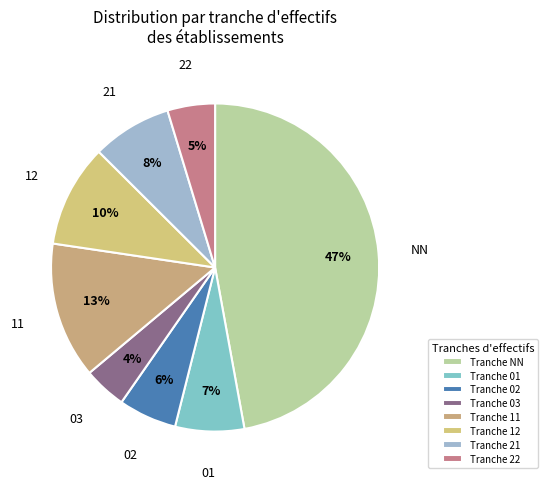

What is the largest slice in the pie chart?

NN